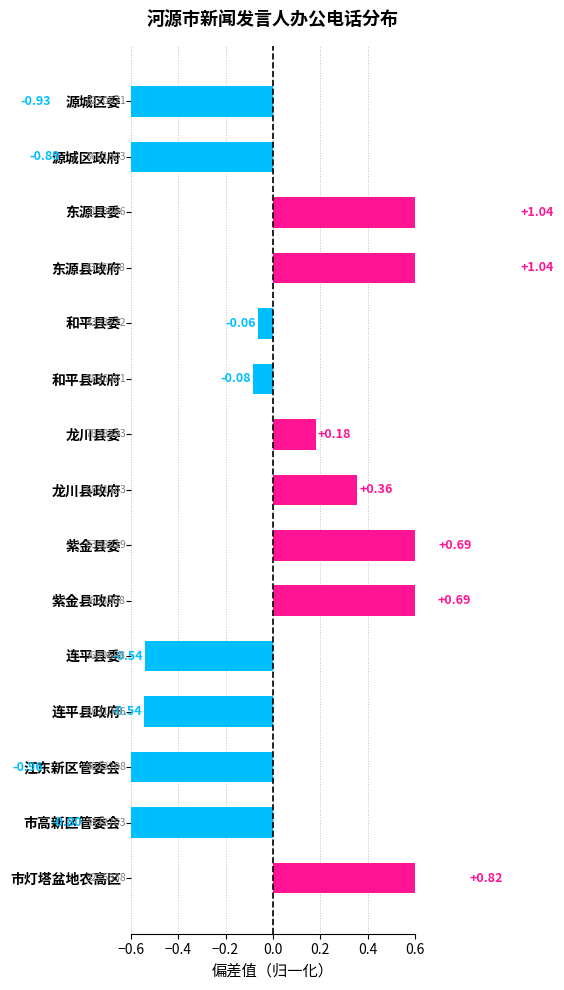

What is the difference between the second highest and second lowest values?

2.0